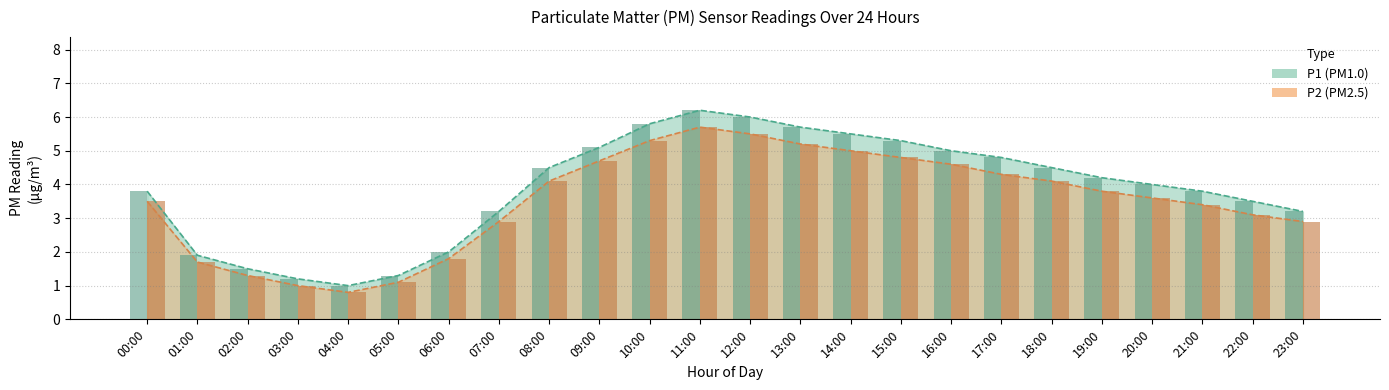

What is the label of the 18th bar from the left?

17:00